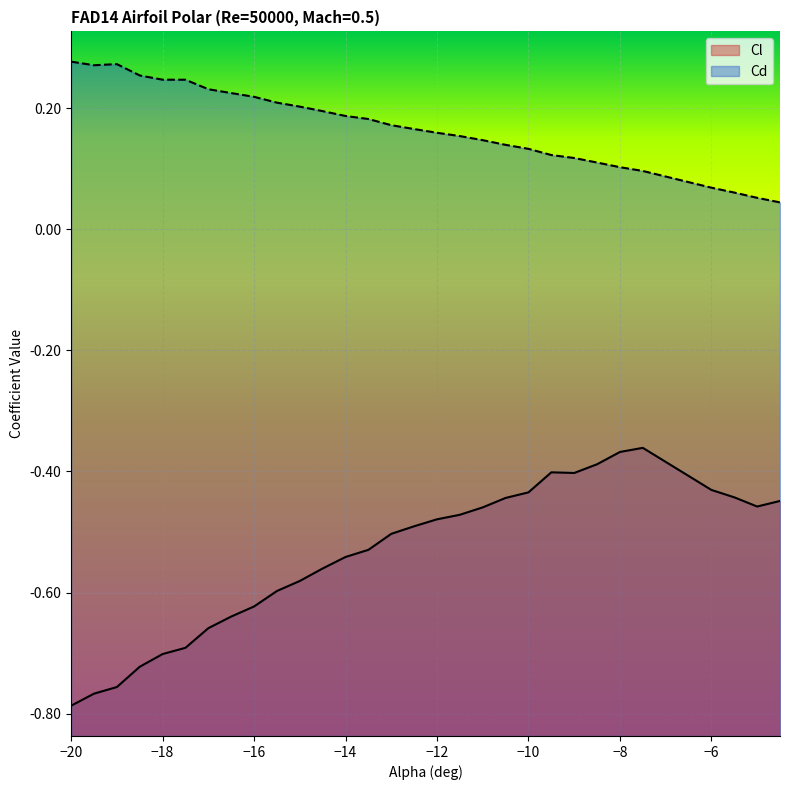

What is the total value across all series at −10?

-0.3